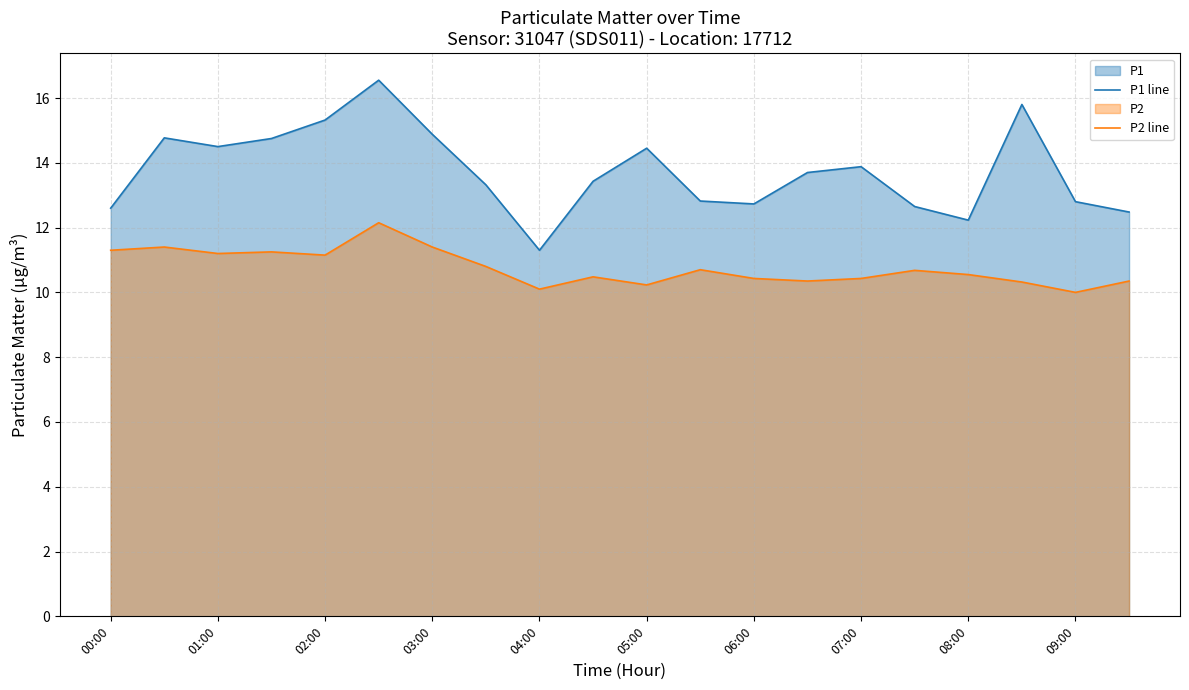

What is the total value across all series at 01:00?

25.7